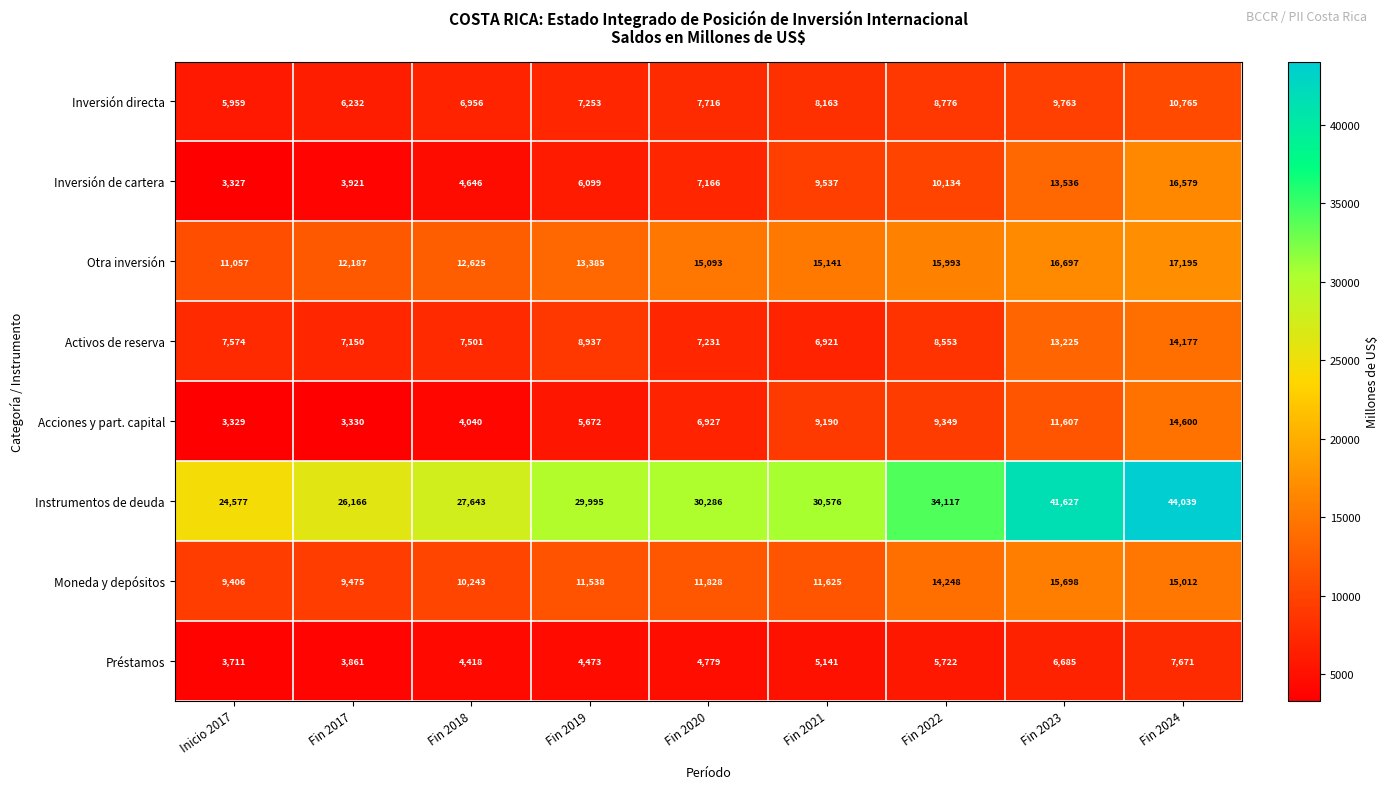

What is the difference between the Inversión directa values at Fin 2020 and Inicio 2017?

1757